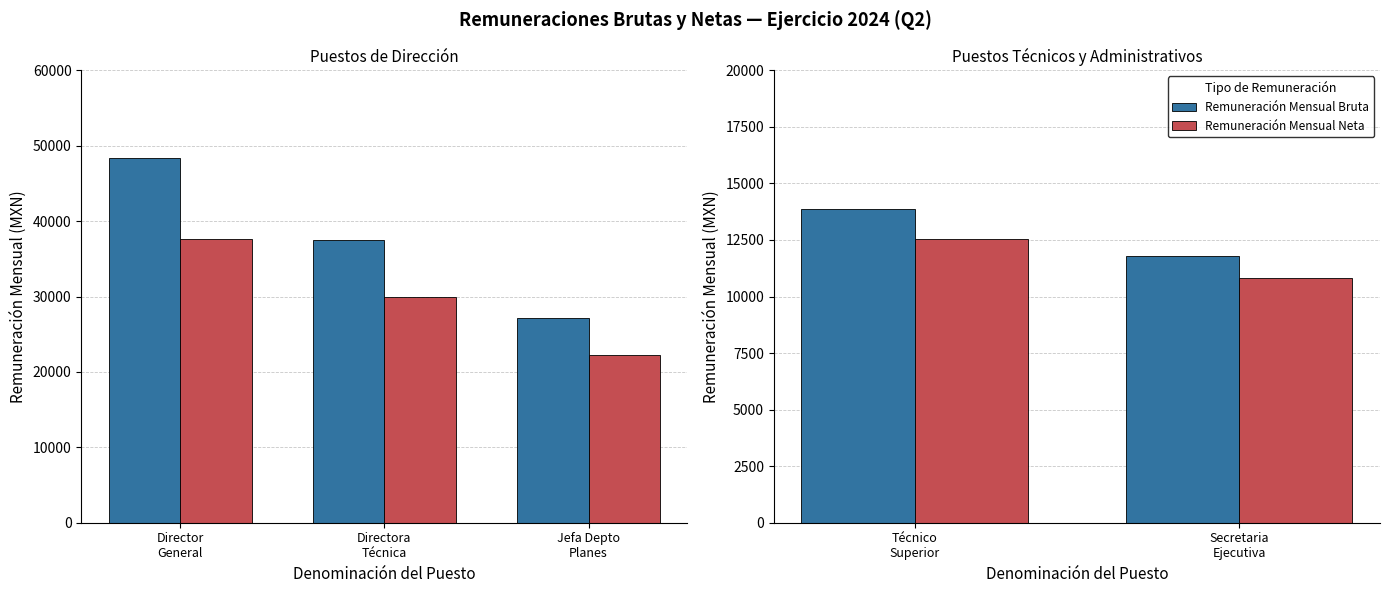

Does the chart contain any negative values?

No